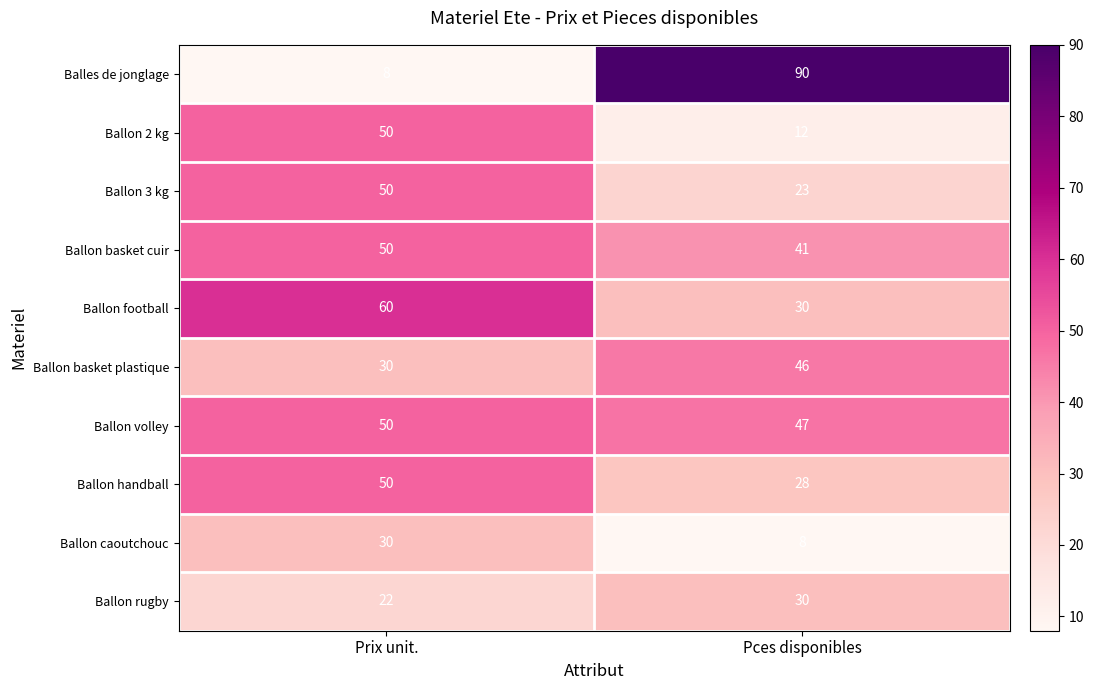

Where is Ballon volley nearest to the value 48?

Pces disponibles